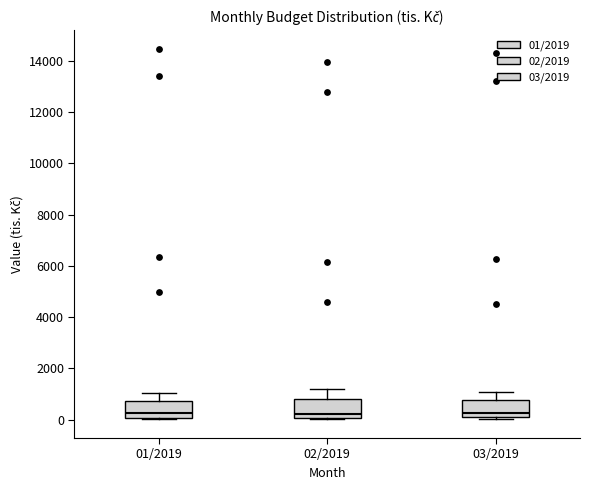

Reading left to right, read every box against the y-axis: the position of its median line, the range the box covers, and the ends of its whiskers. The values are not printed on the chart, so give them approximately, as read against the axis.

01/2019: median 200, box 0 to 800, whiskers 0 (just below the box's lower edge) to 1000
02/2019: median 200, box 0 to 800, whiskers 0 (just below the box's lower edge) to 1200
03/2019: median 200, box 0 to 800, whiskers 0 (just below the box's lower edge) to 1000